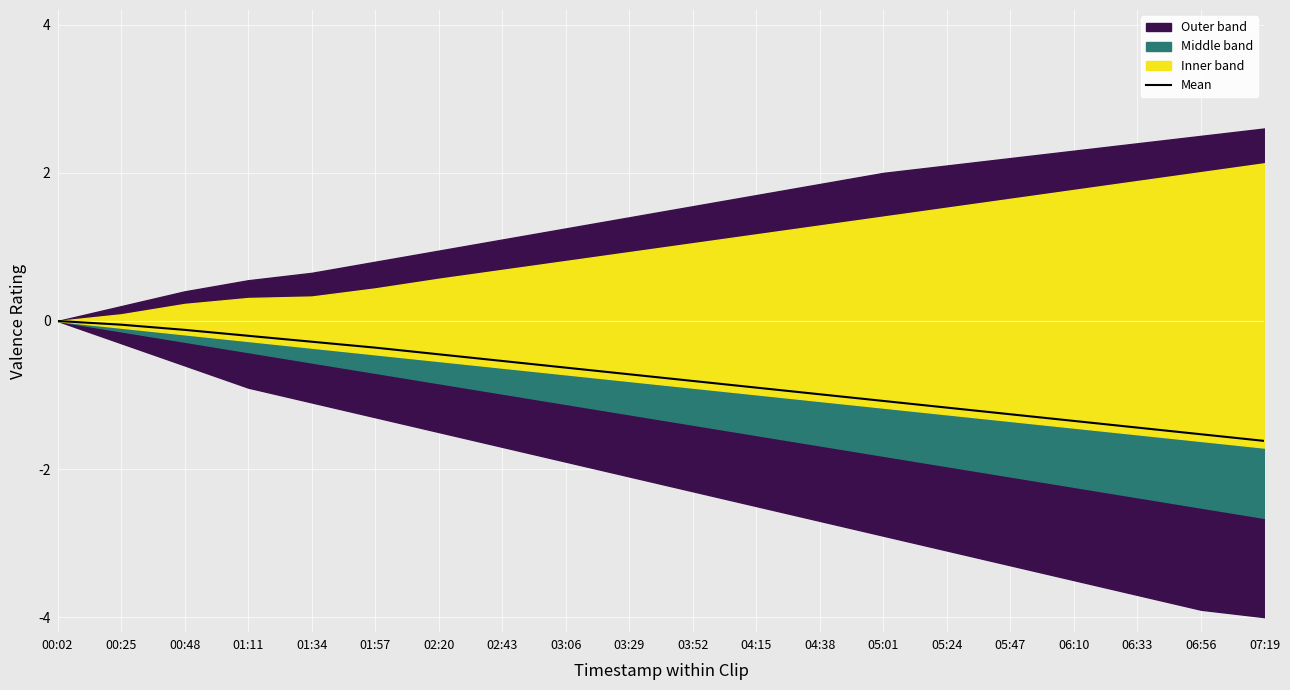

Reading right to left, extract all data points from this chart.

07:19=-1.6	06:56=-1.5	06:33=-1.4	06:10=-1.4	05:47=-1.3	05:24=-1.2	05:01=-1.1	04:38=-1.0	04:15=-0.9	03:52=-0.8	03:29=-0.7	03:06=-0.6	02:43=-0.5	02:20=-0.5	01:57=-0.4	01:34=-0.3	01:11=-0.2	00:48=-0.1	00:25=-0.1	00:02=0.0